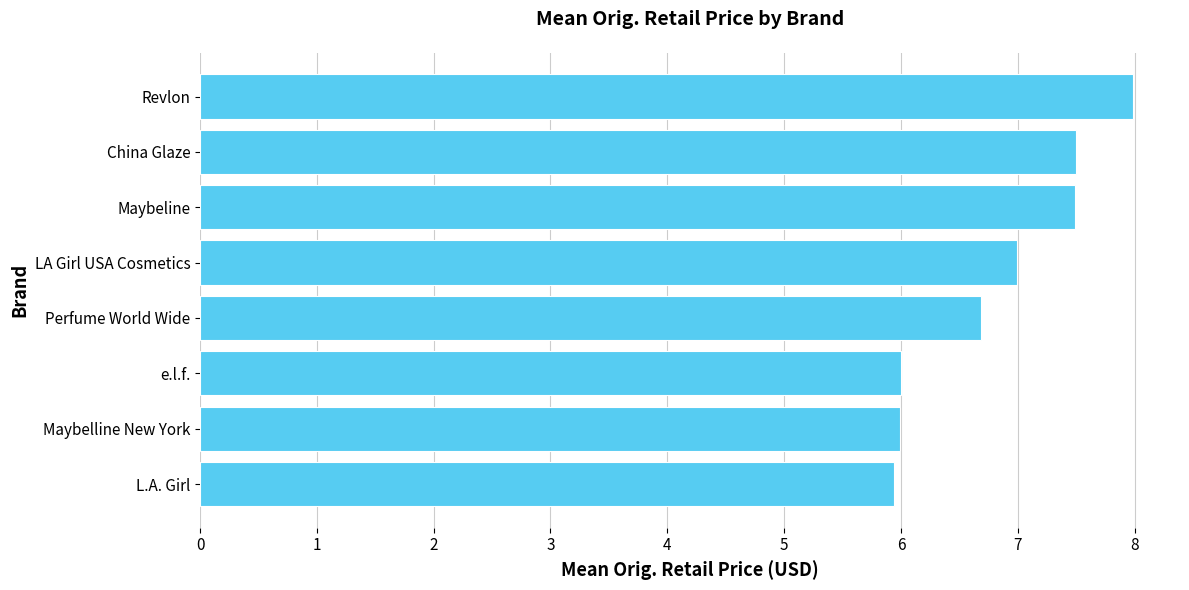

Which has a higher value, e.l.f. or LA Girl USA Cosmetics?

LA Girl USA Cosmetics